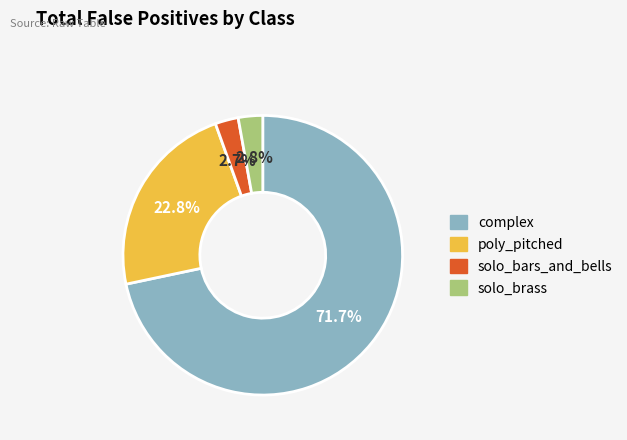

What is the majority slice?

complex